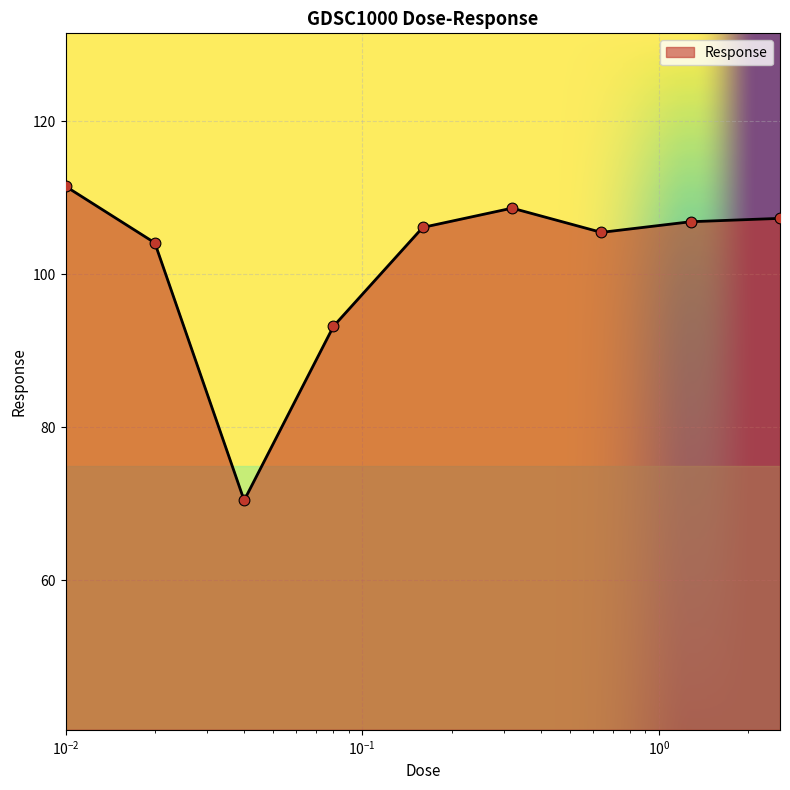

What is the difference between the maximum and minimum values?

41.1